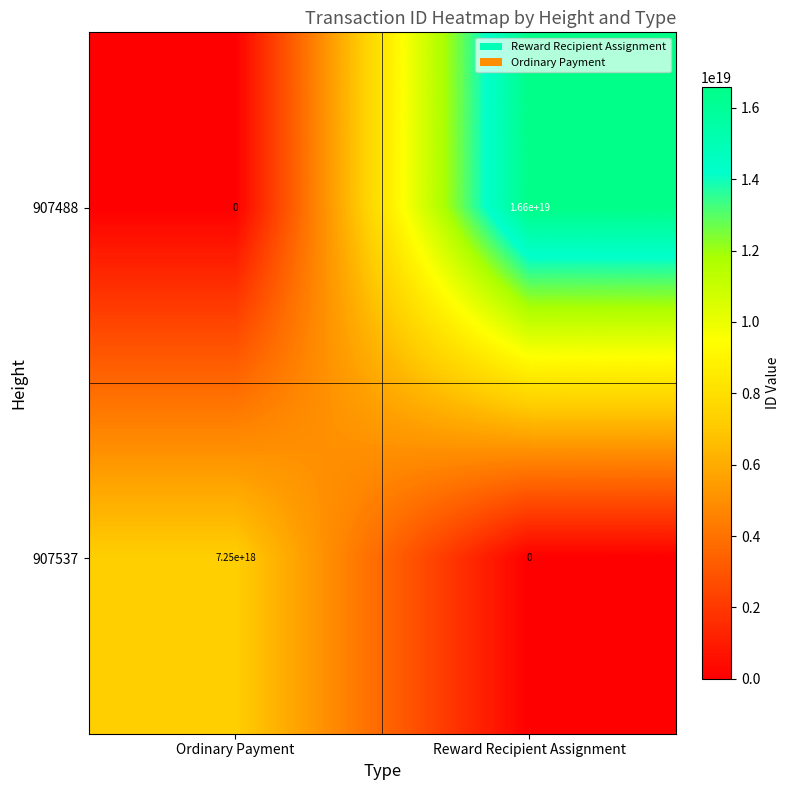

How many categories are shown in the chart?

2